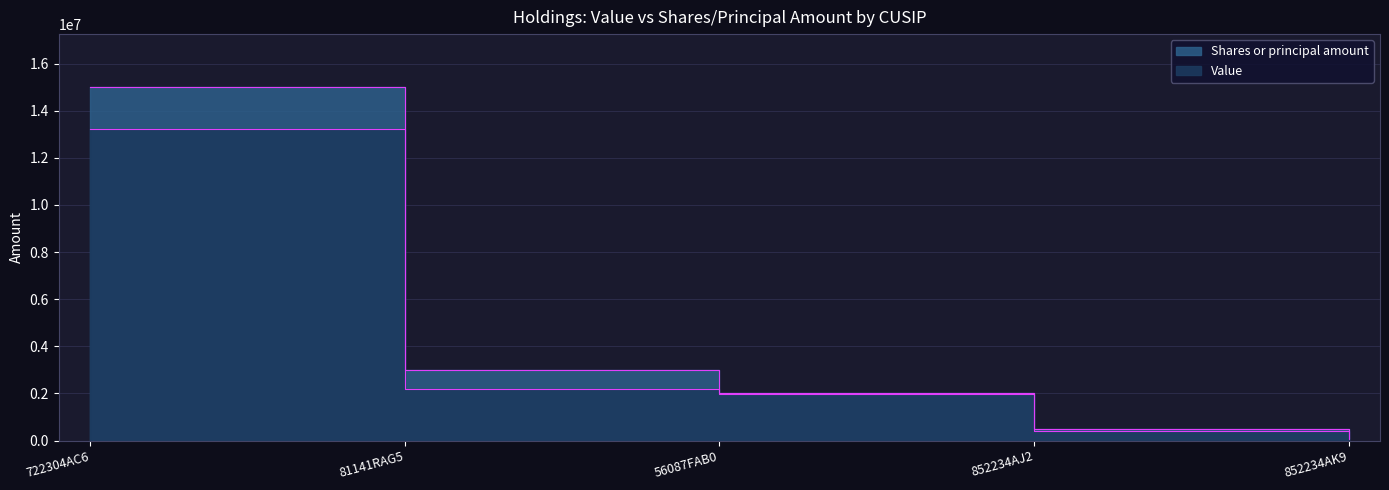

List the labels in order of Shares or principal amount value, smallest first.

852234AK9, 852234AJ2, 56087FAB0, 81141RAG5, 722304AC6